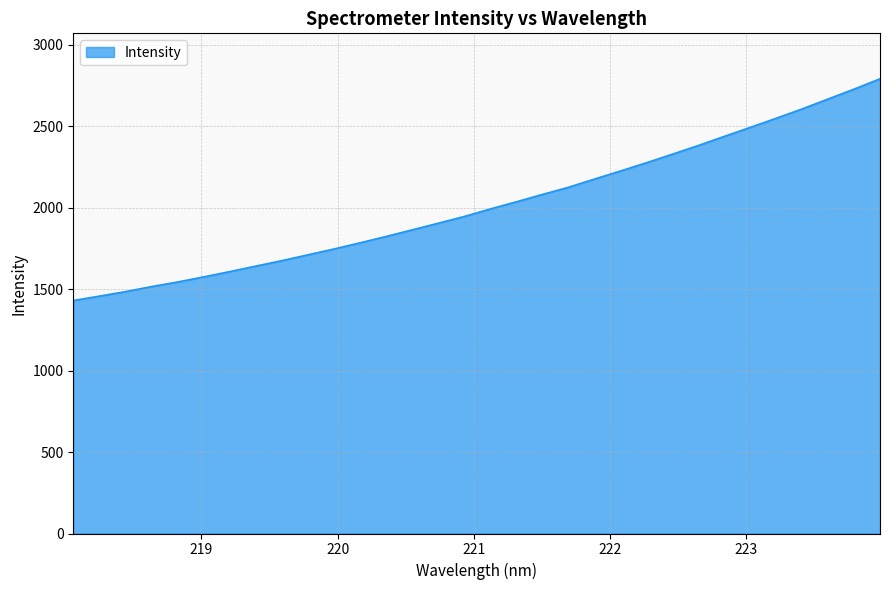

Reading right to left, what are all the values shown in this chart?

2789.8	2726.4	2665.7	2604.7	2547.4	2491.2	2436.0	2380.0	2326.5	2274.0	2223.2	2173.8	2123.3	2079.6	2034.4	1990.5	1944.5	1903.2	1862.4	1822.1	1783.0	1745.3	1709.5	1673.8	1640.5	1606.7	1574.2	1543.0	1514.7	1483.9	1456.4	1429.3